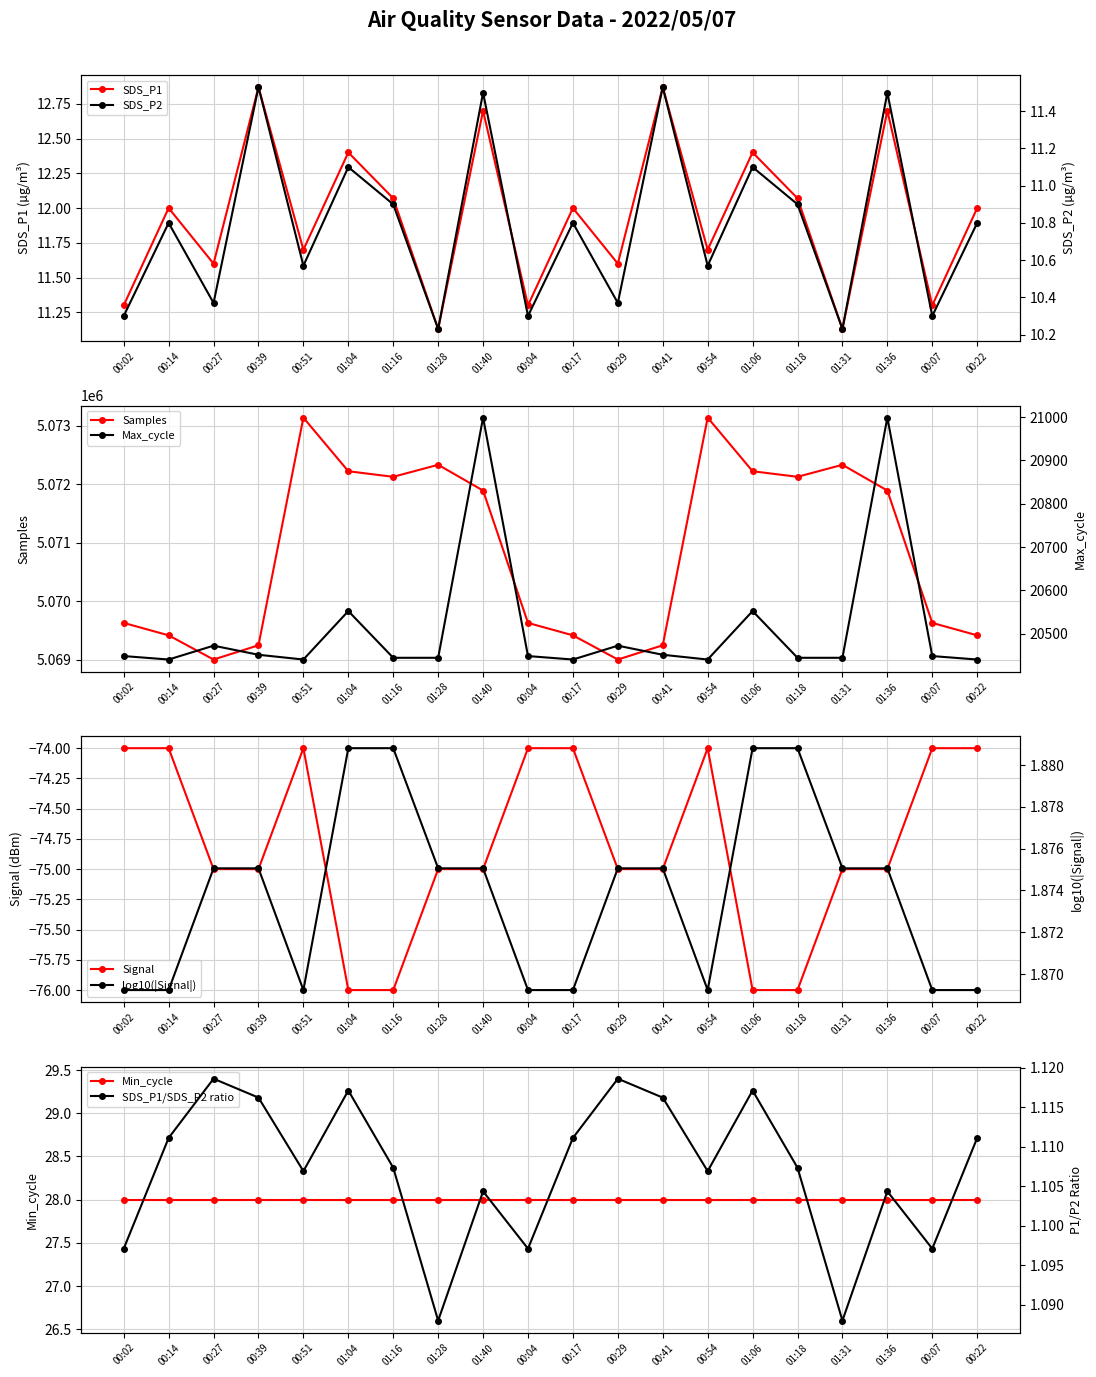

Is it true that SDS_P1 equals 11.3 at 00:02?

True